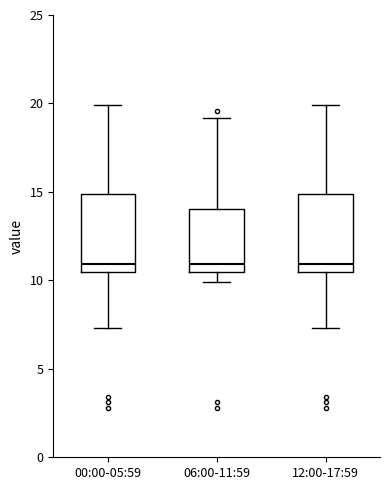

Where is the lower edge of the box for 12:00-17:59 on the y-axis? The values are not printed on the chart, so give them approximately, as read against the axis.

10.5